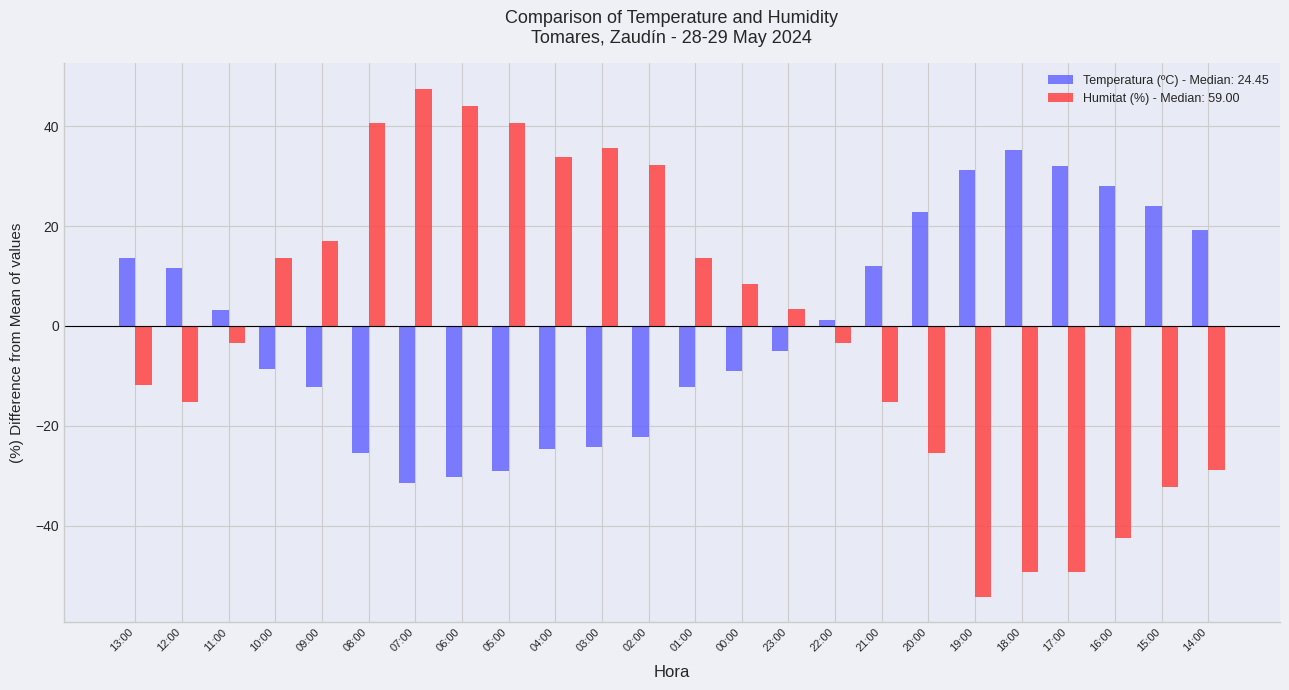

What is the smallest value displayed?

-54.2